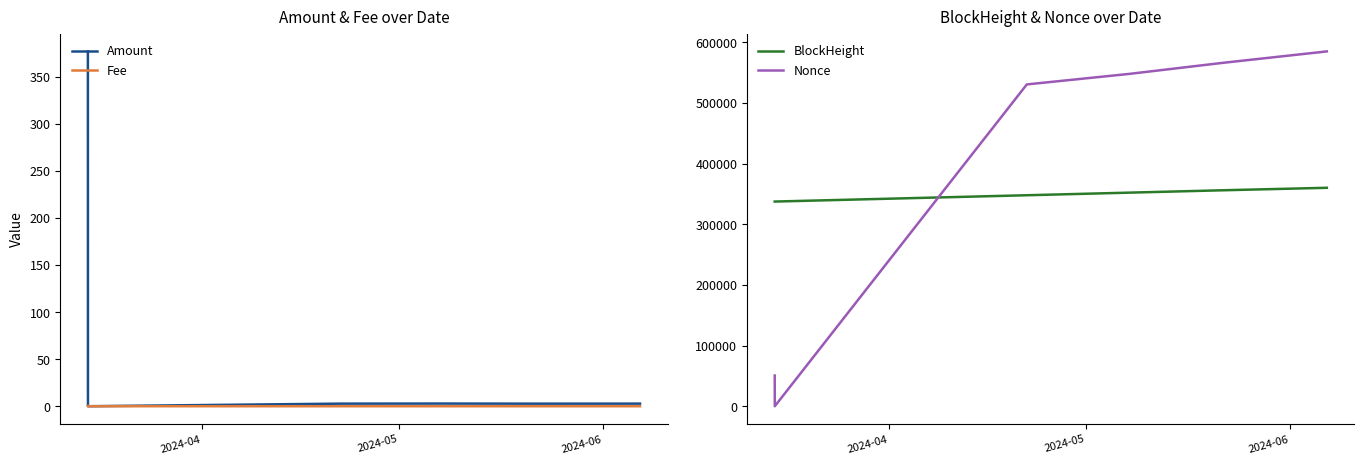

How many lines are shown in the chart?

4